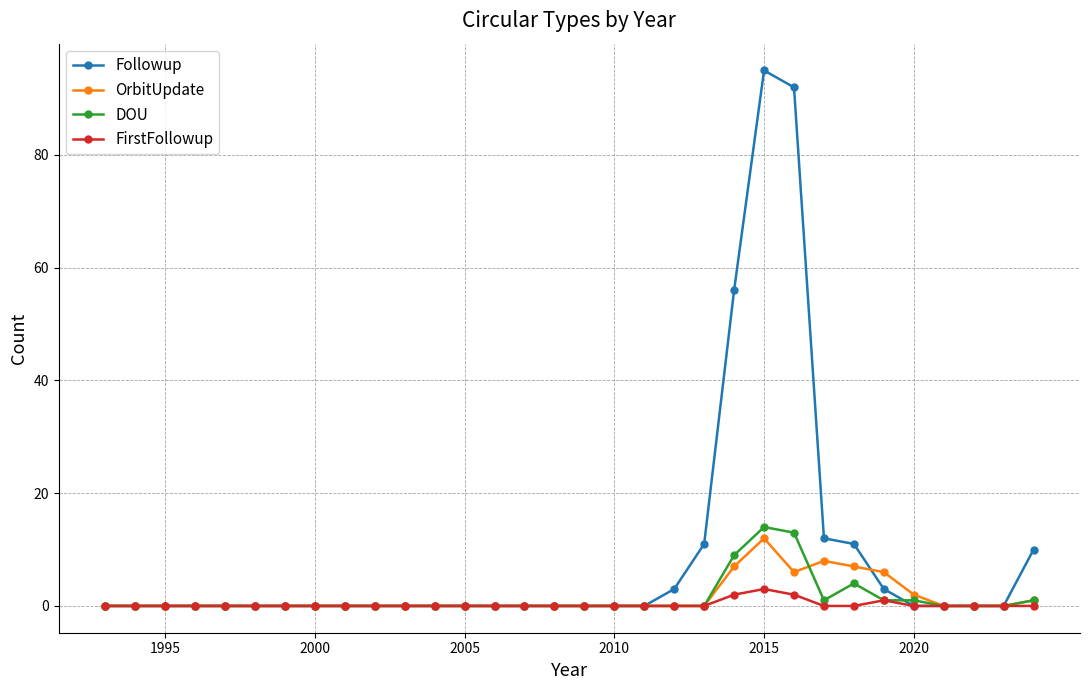

What is the greatest value displayed?

95